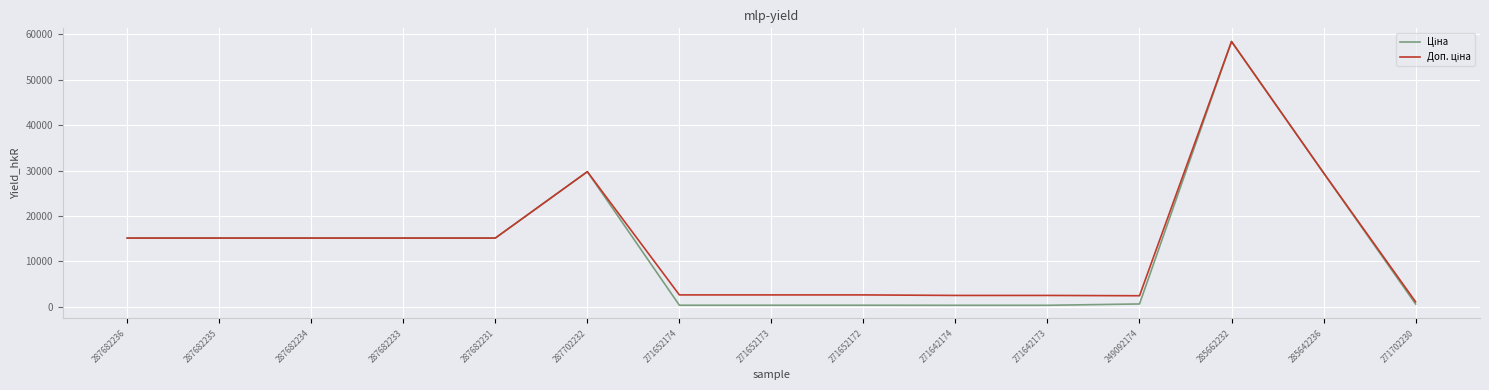

At which category is the sum across all series the highest?

285662232